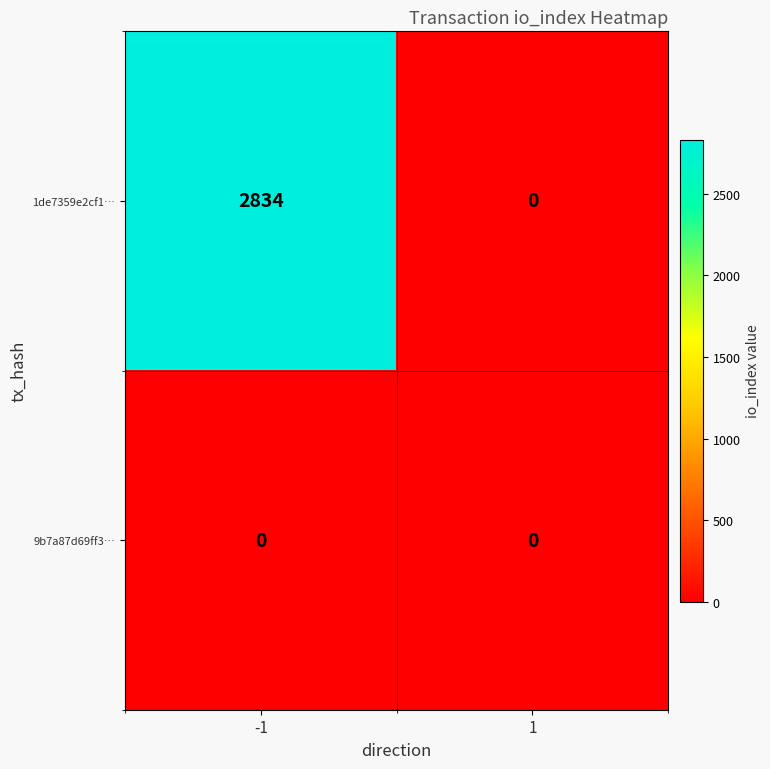

Which series has the largest total across all categories?

1de7359e2cf1…